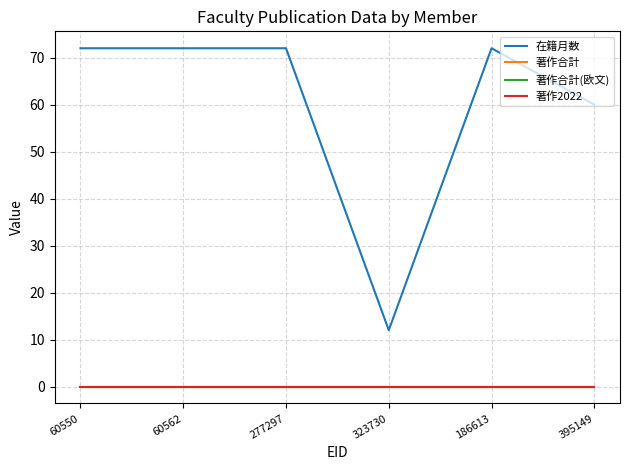

Reading left to right, what are all the values shown in this chart?

在籍月数: 72	72	72	12	72	60
著作合計: 0	0	0	0	0	0
著作合計(欧文): 0	0	0	0	0	0
著作2022: 0	0	0	0	0	0